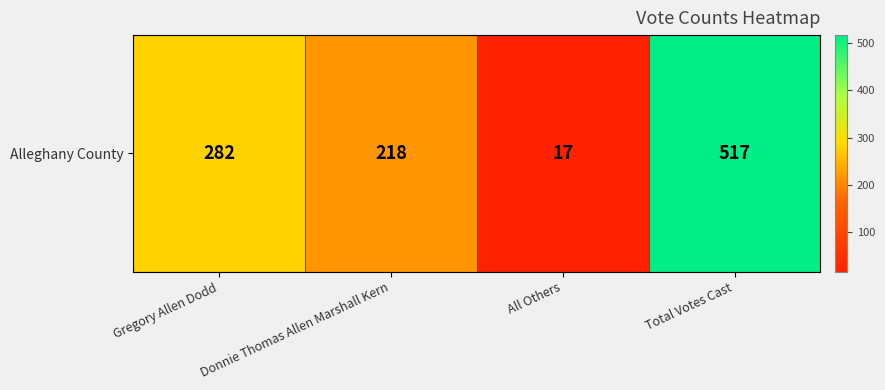

Read the value at All Others.

17